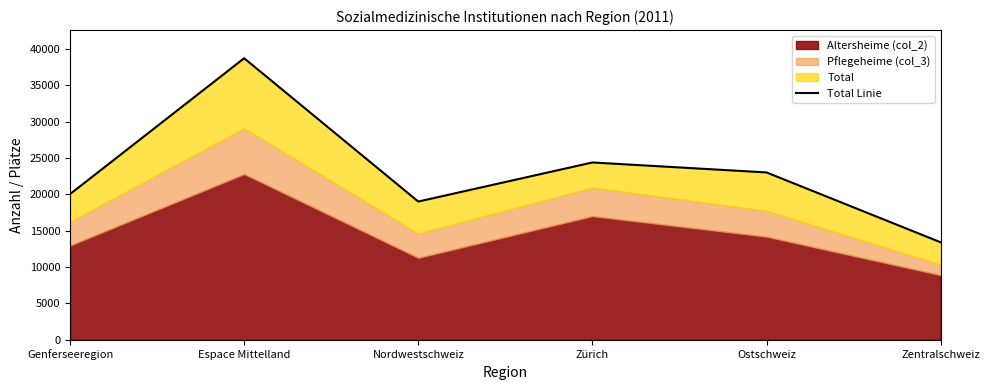

Reading left to right, extract all data points from this chart.

Genferseeregion=20037	Espace Mittelland=38725	Nordwestschweiz=19016	Zürich=24391	Ostschweiz=23020	Zentralschweiz=13413